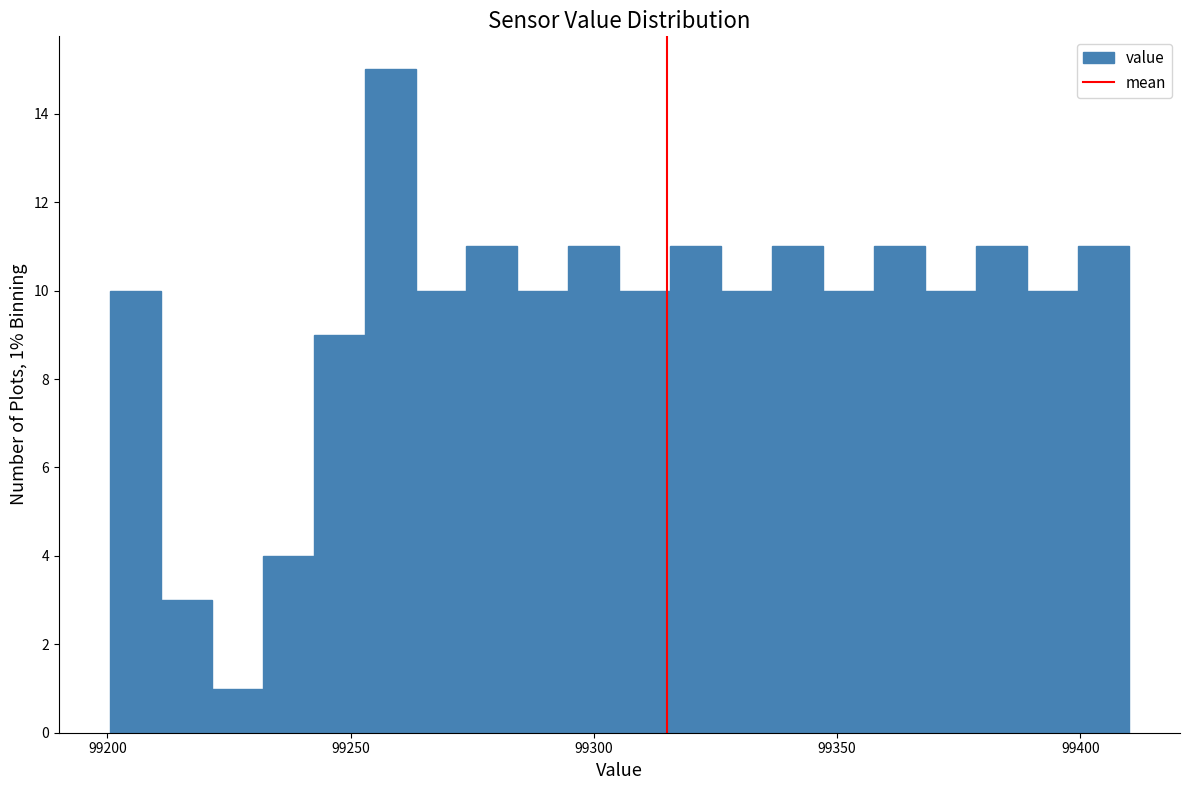

Around what value on the x-axis is the tallest bar? Give the approximate position of its centre, as read against the axis.

99260